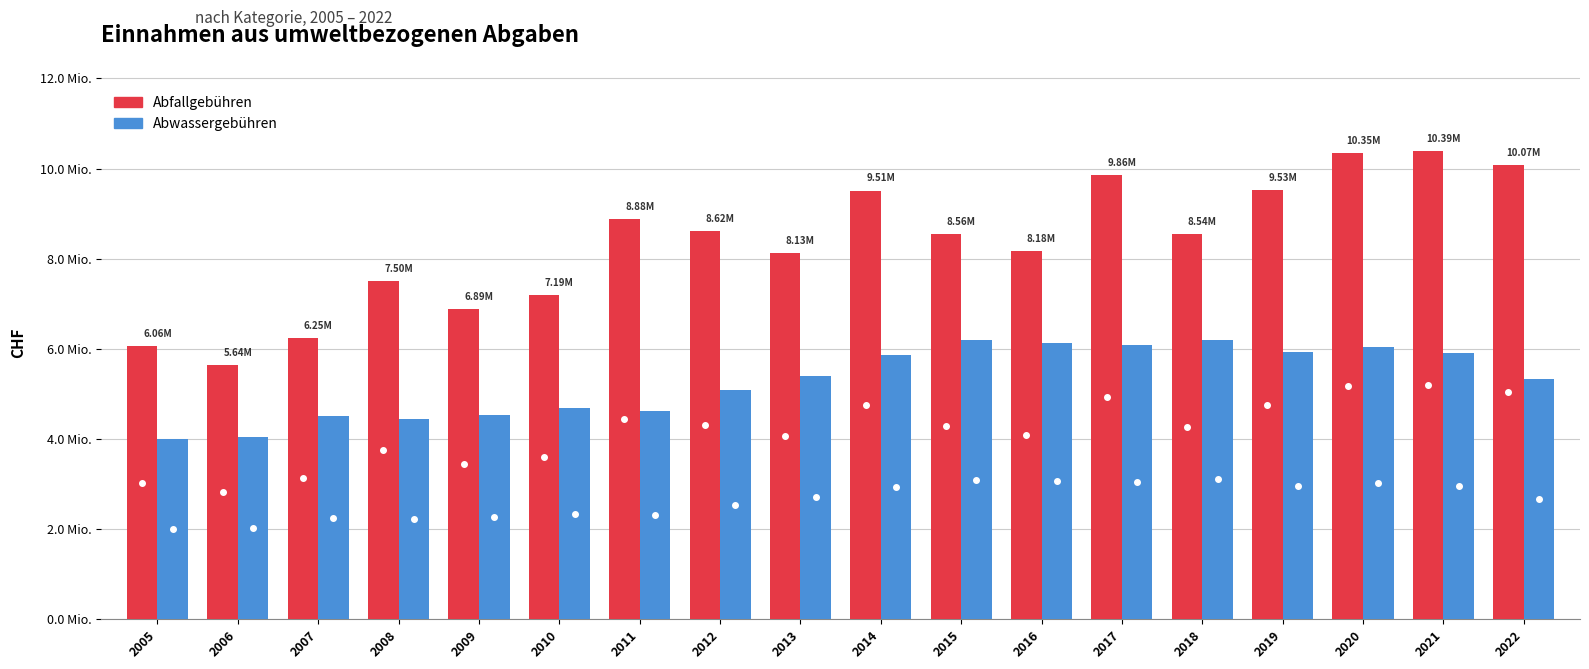

Are the bars grouped side by side (vs. stacked)?

Yes